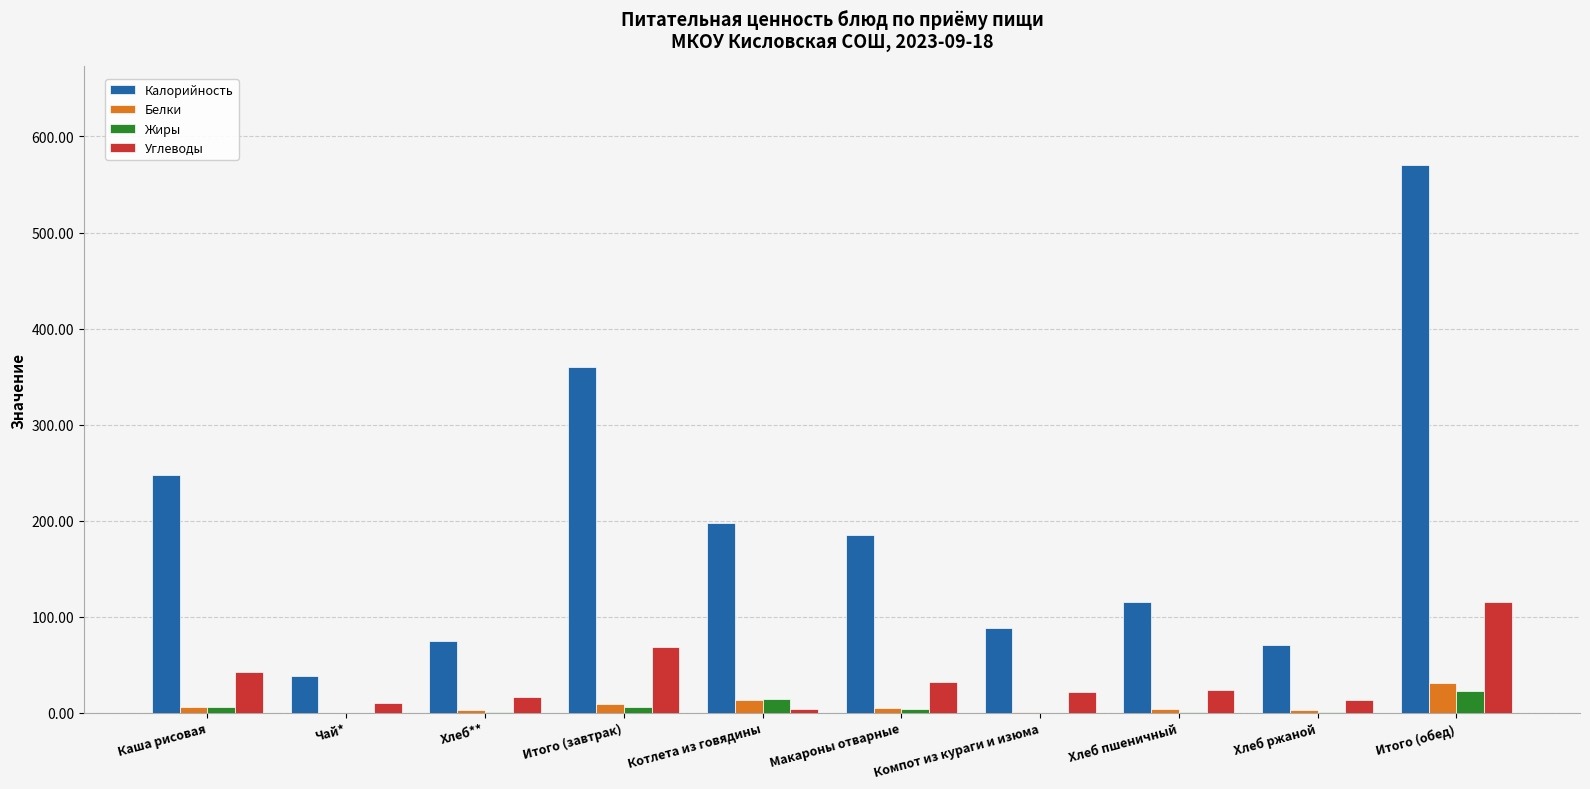

The value of Углеводы at Итого (завтрак) is 68.1. True or false?

True